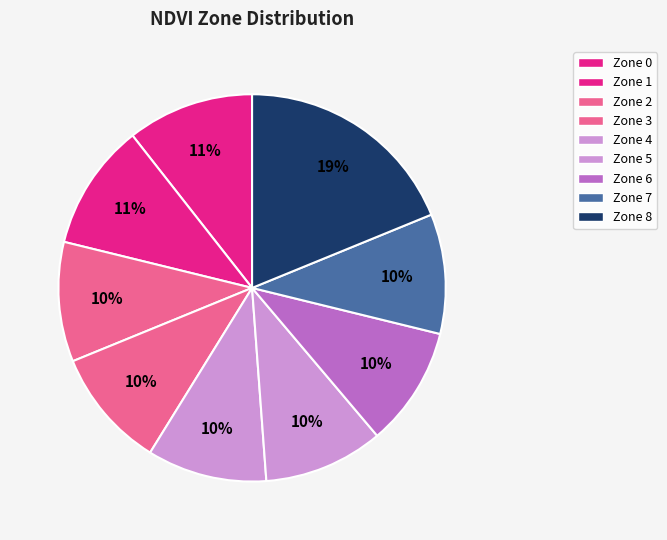

Which category has the biggest portion of the pie?

Zone 8